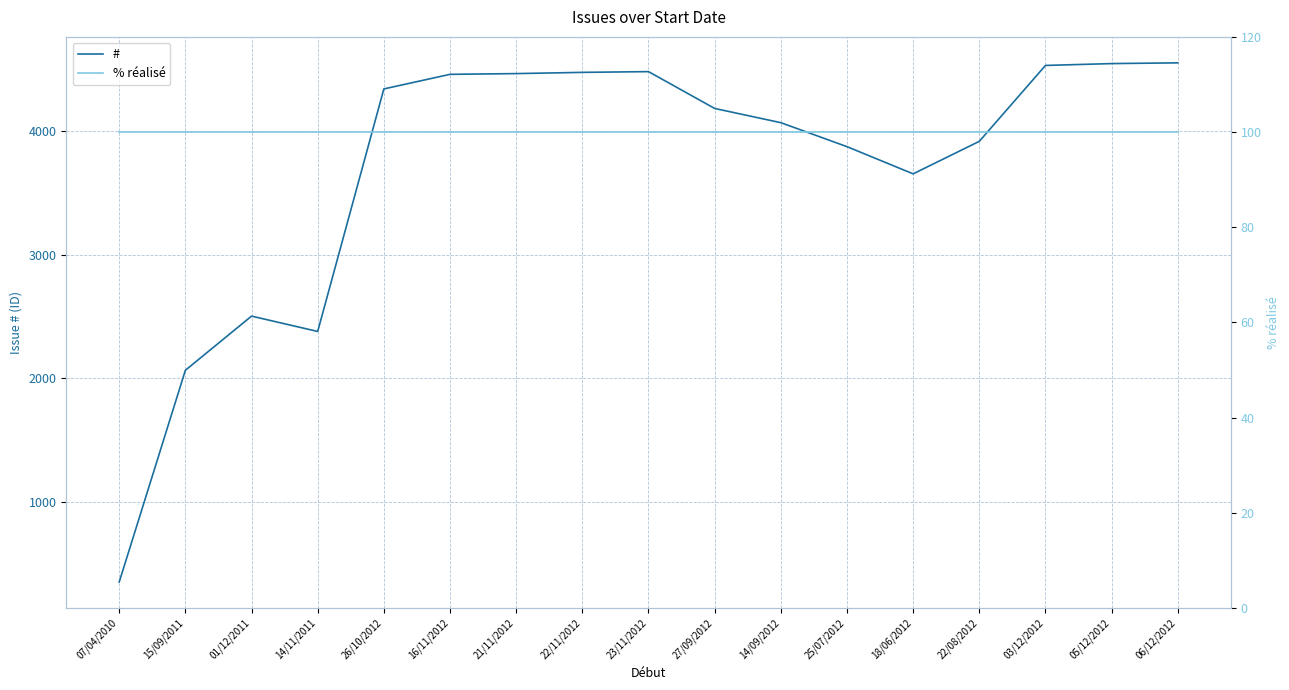

Is this an area chart (filled region under the line)?

No